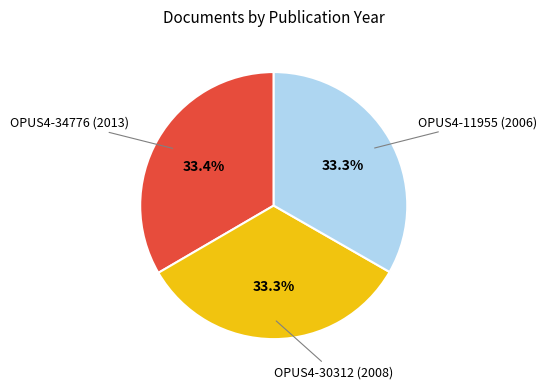

Does any single category account for the majority?

No